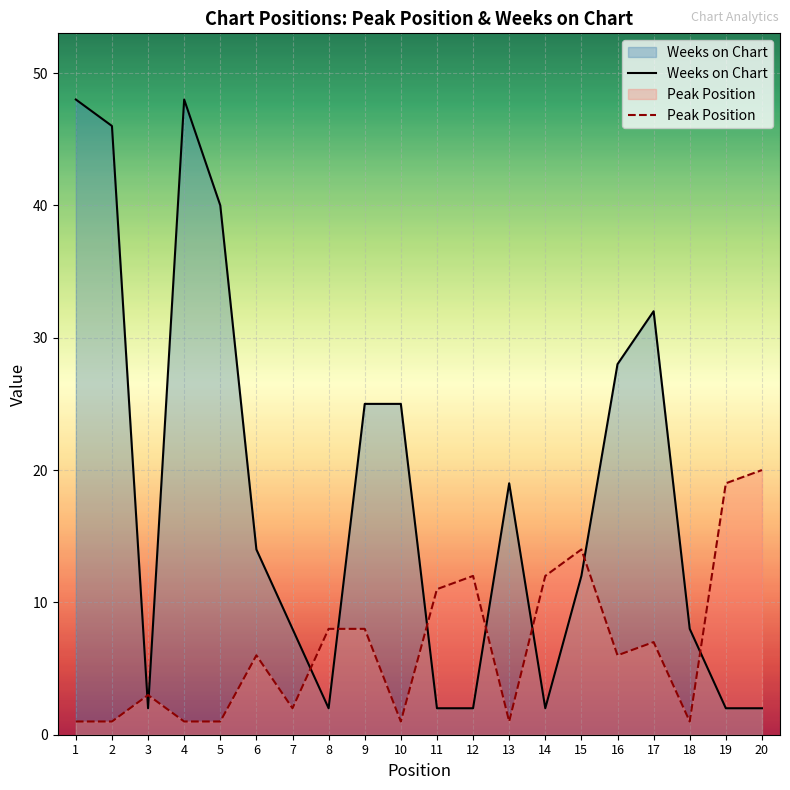

Is it true that Weeks on Chart equals 19 at 13?

True